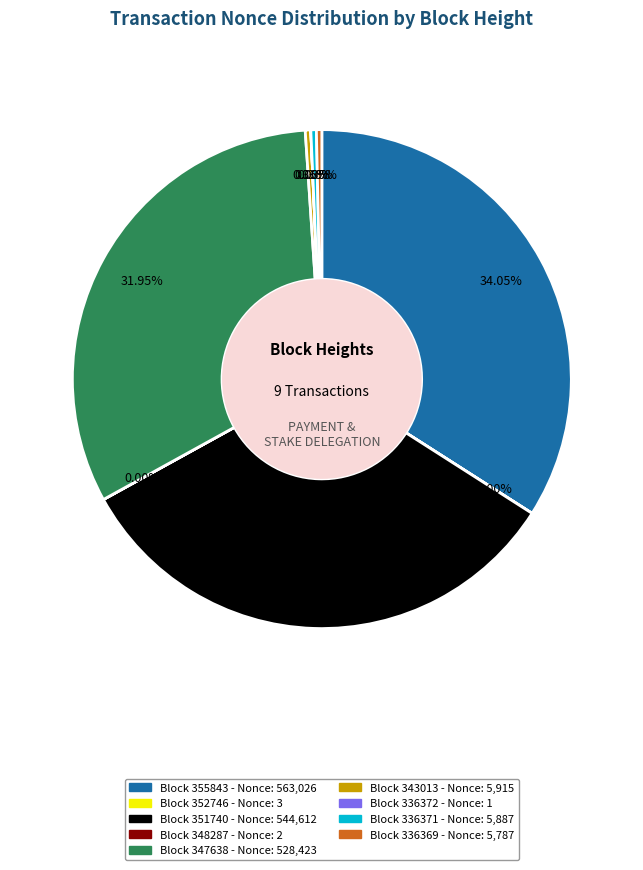

Is there any slice that represents more than half of the pie?

No